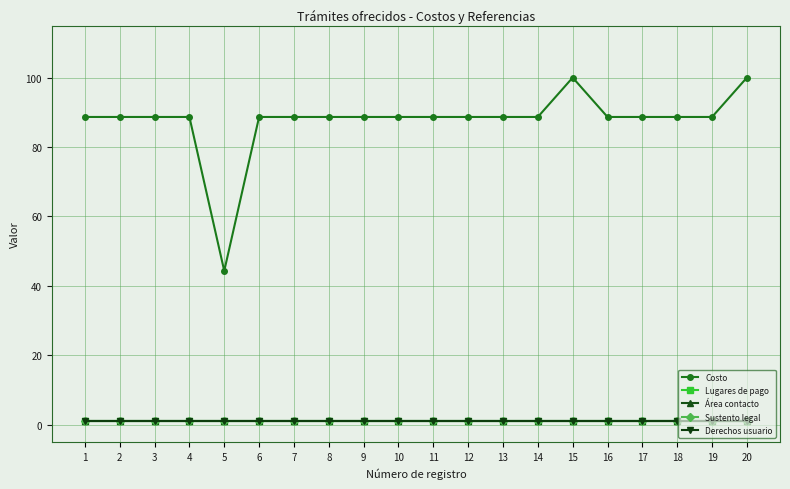

True or false: Lugares de pago has more than 1 interior local peaks.

False